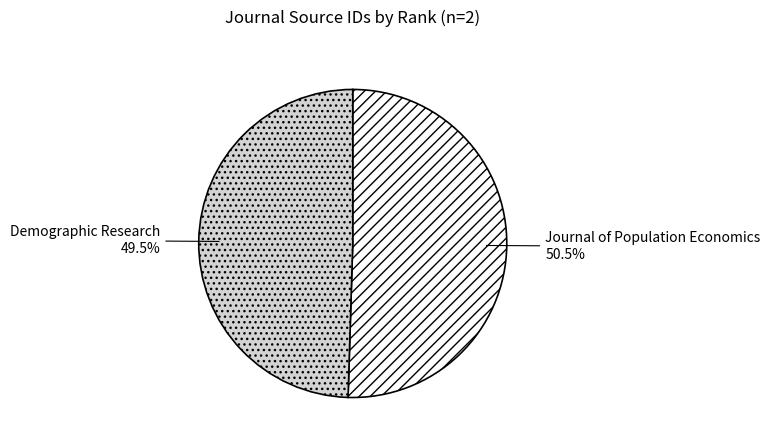

To the nearest percent, what is the difference between the largest and smallest slice percentages?

1%